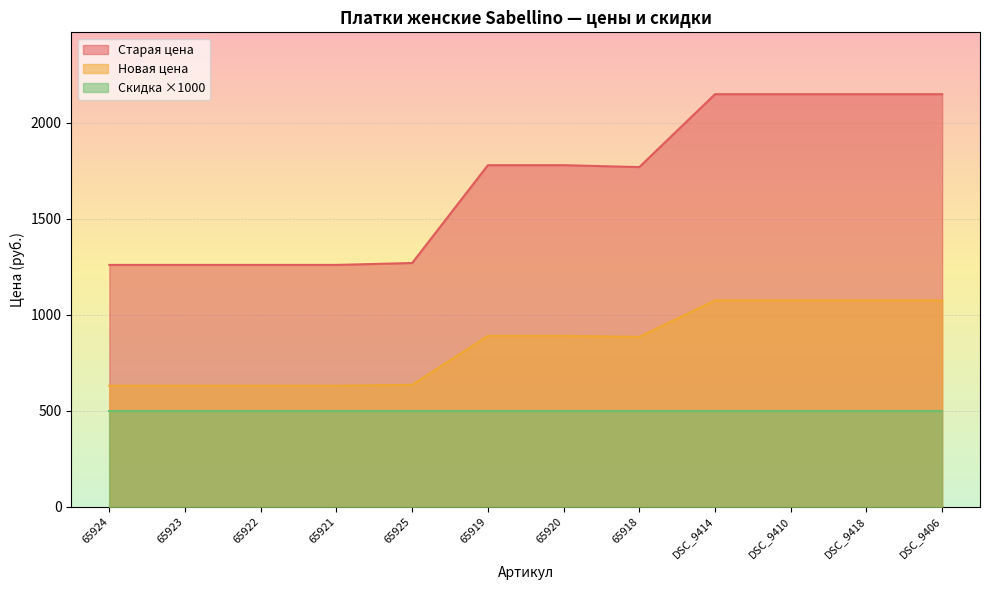

What is the sum of all Новая цена values?

10120